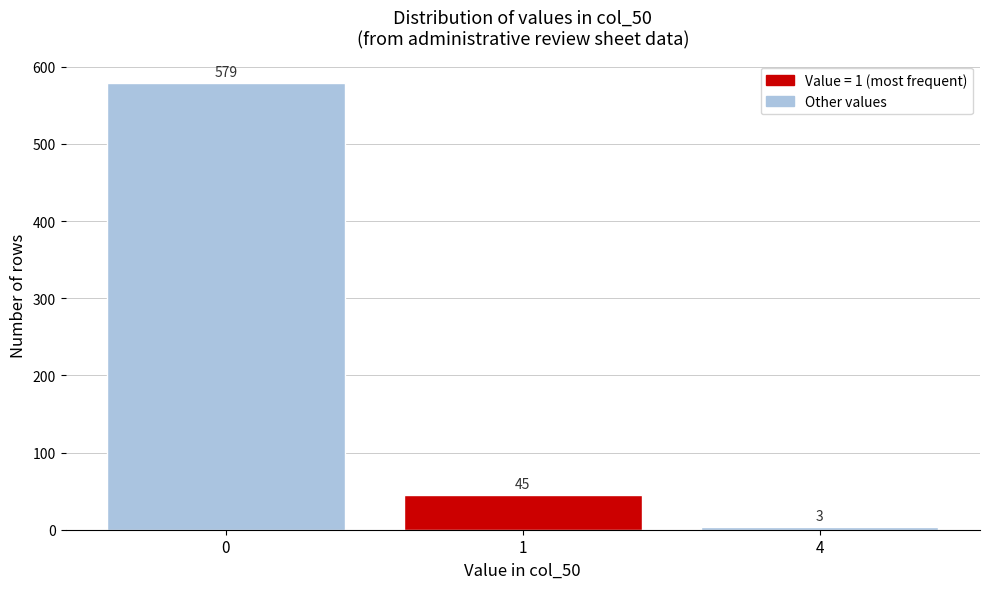

Reading left to right, transcribe all the data shown in this chart.

0=579	1=45	4=3